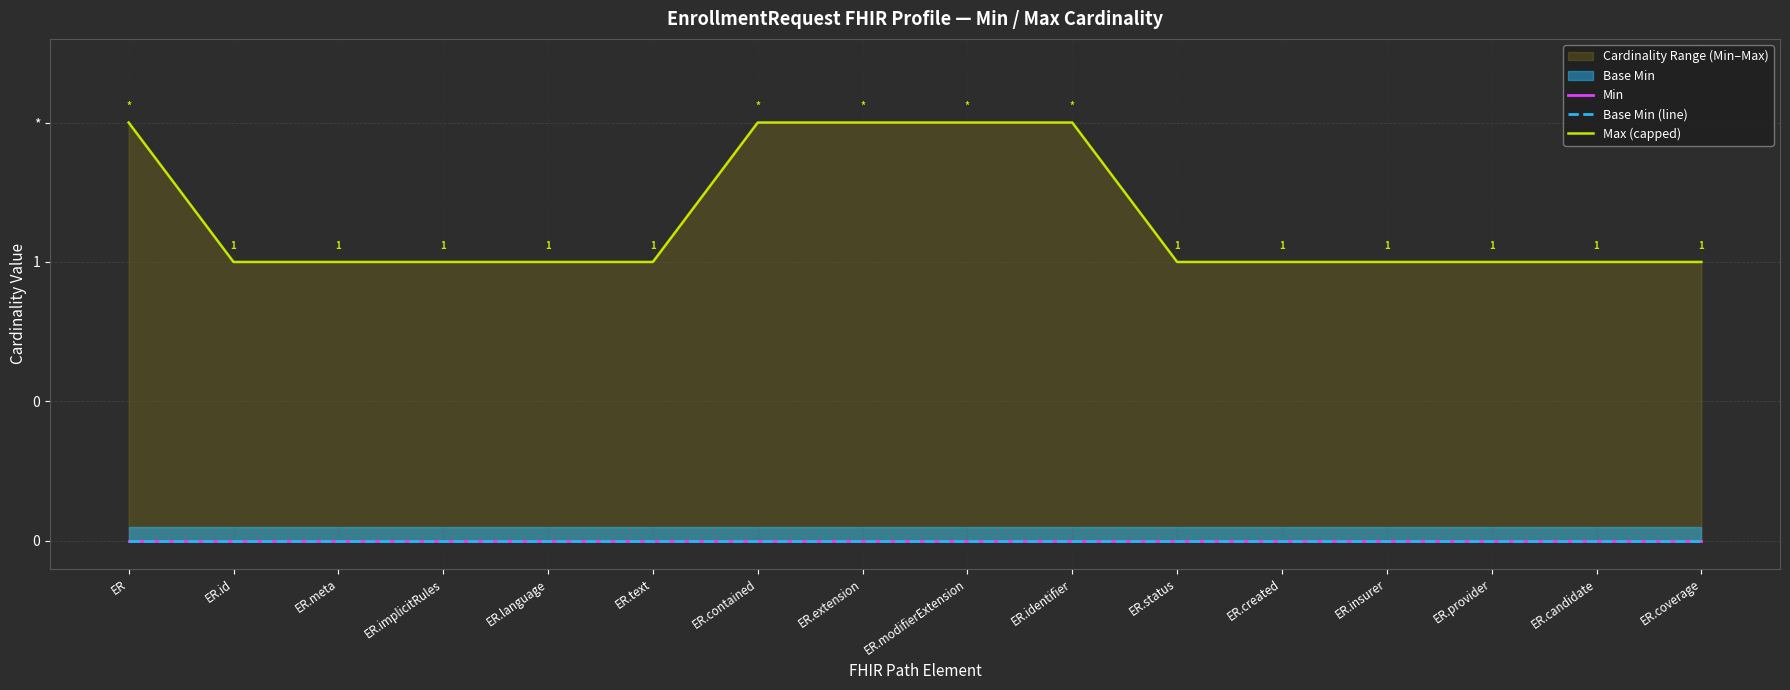

What is the spread (max minus min) of values at ER.text?

1.0